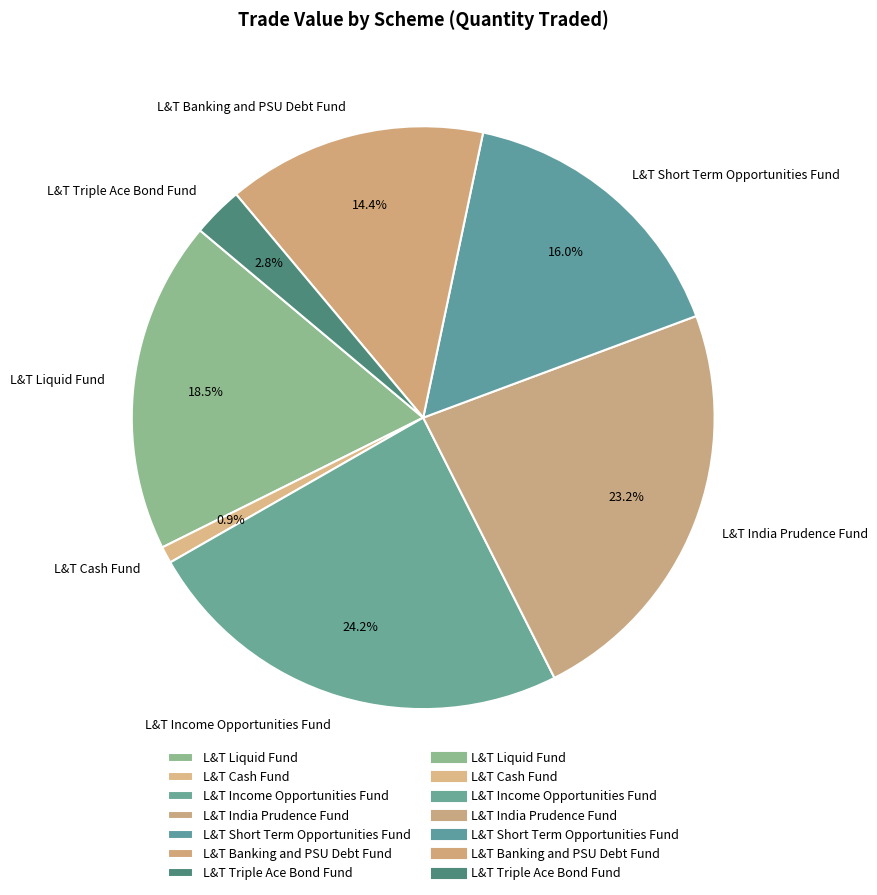

Between L&T Cash Fund and L&T India Prudence Fund, which is larger?

L&T India Prudence Fund